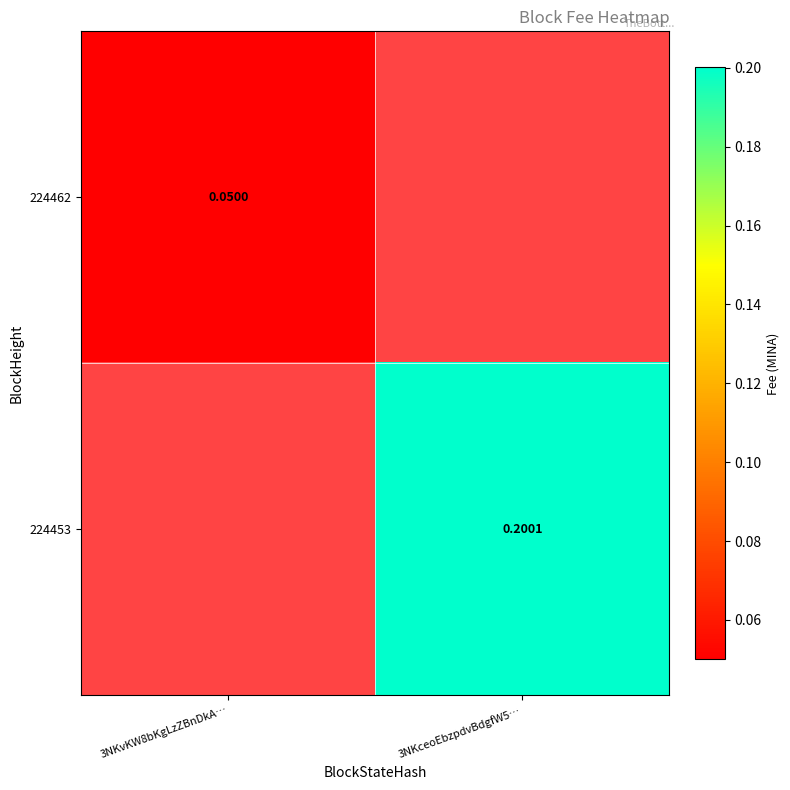

At how many categories does at least one series exceed 0?

2